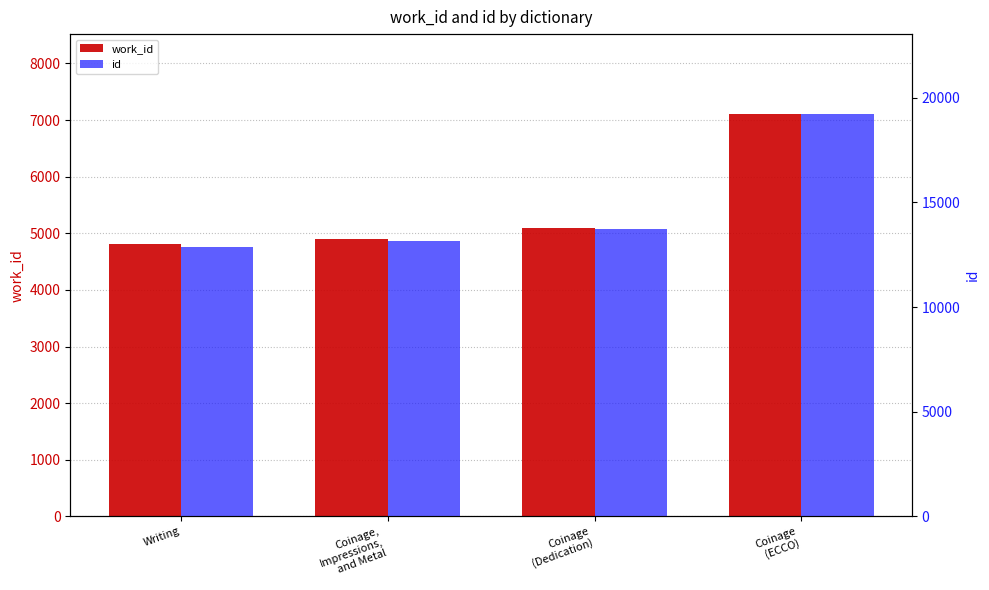

What is the difference between the work_id values at Coinage
(ECCO) and Coinage,
Impressions,
and Metal?

2208